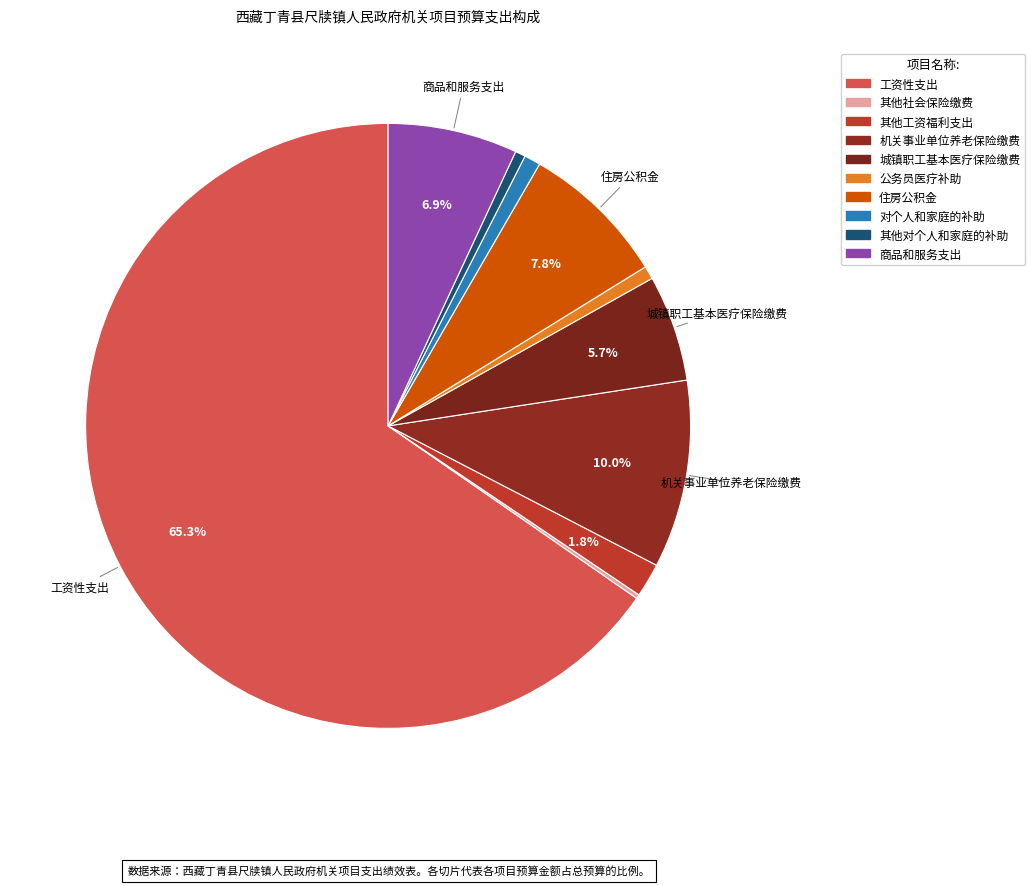

Which slice is the largest?

工资性支出